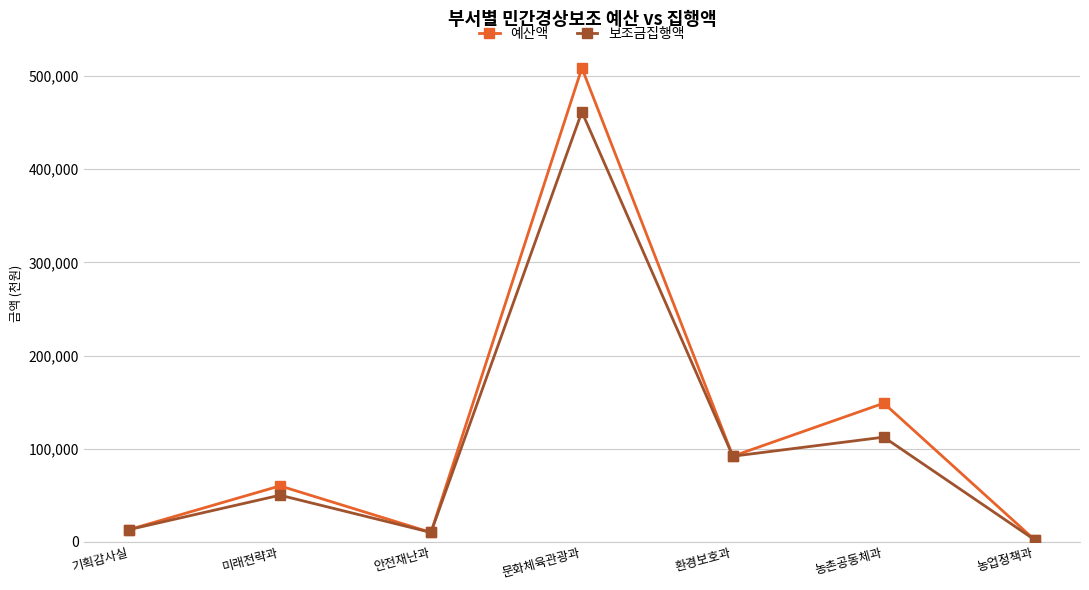

At which label is 보조금집행액 closest to 231866?

농촌공동체과